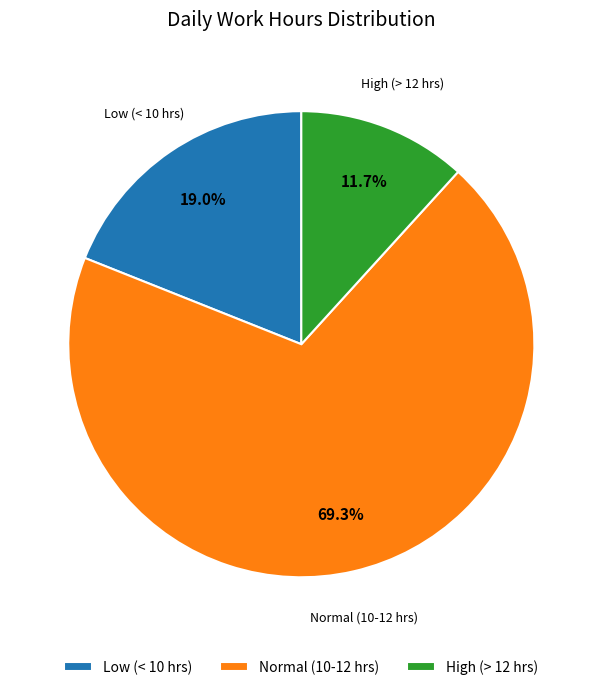

How many slices are in this pie chart?

3